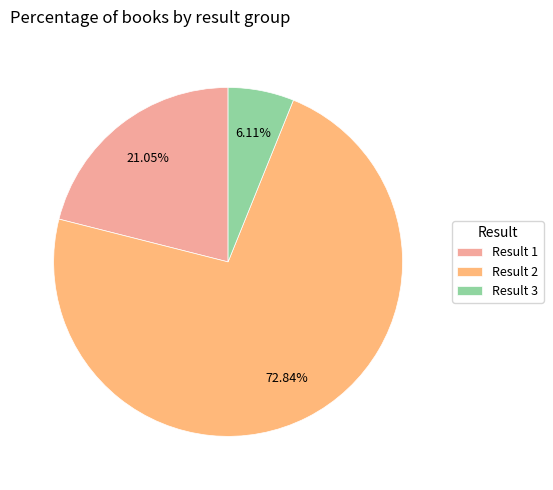

Do Result 3 and Result 2 together represent more than half of the pie?

Yes